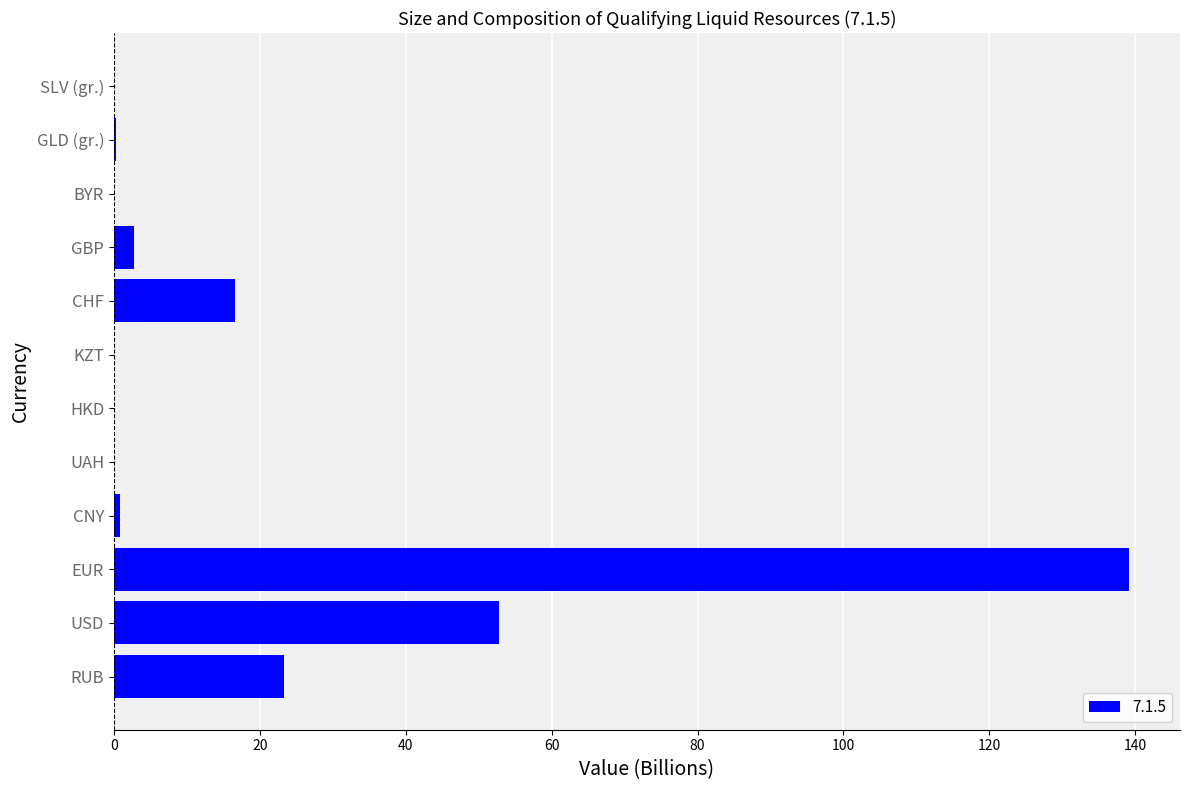

What is the sum of all values?

235.8